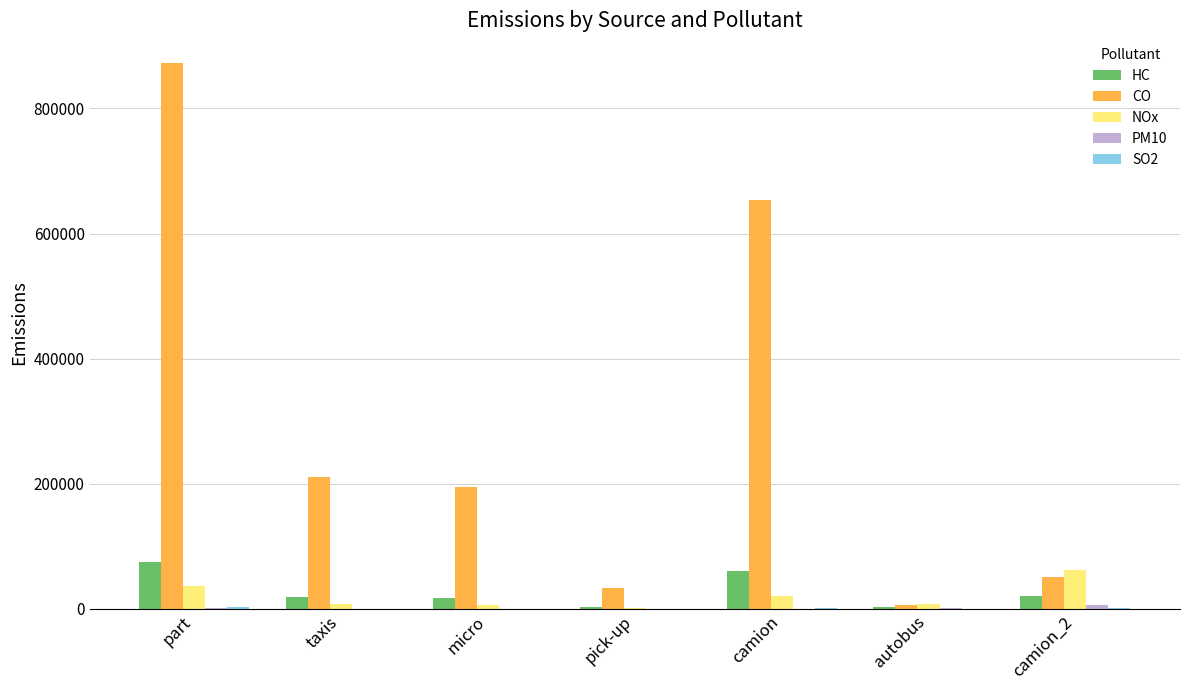

At which category is the sum across all series the highest?

part